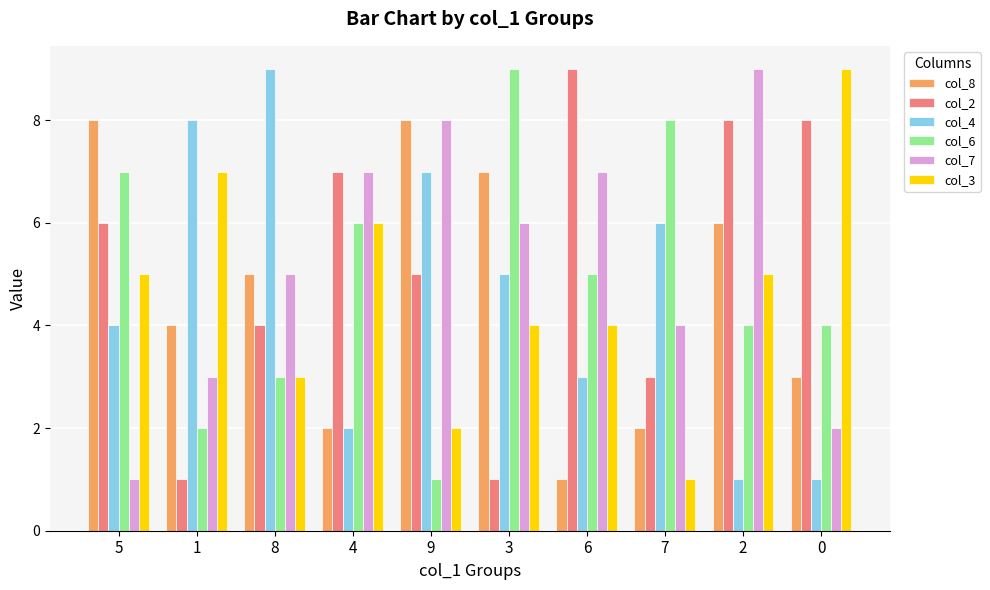

Reading left to right, list all the values displayed in this chart.

col_8: 8	4	5	2	8	7	1	2	6	3
col_2: 6	1	4	7	5	1	9	3	8	8
col_4: 4	8	9	2	7	5	3	6	1	1
col_6: 7	2	3	6	1	9	5	8	4	4
col_7: 1	3	5	7	8	6	7	4	9	2
col_3: 5	7	3	6	2	4	4	1	5	9